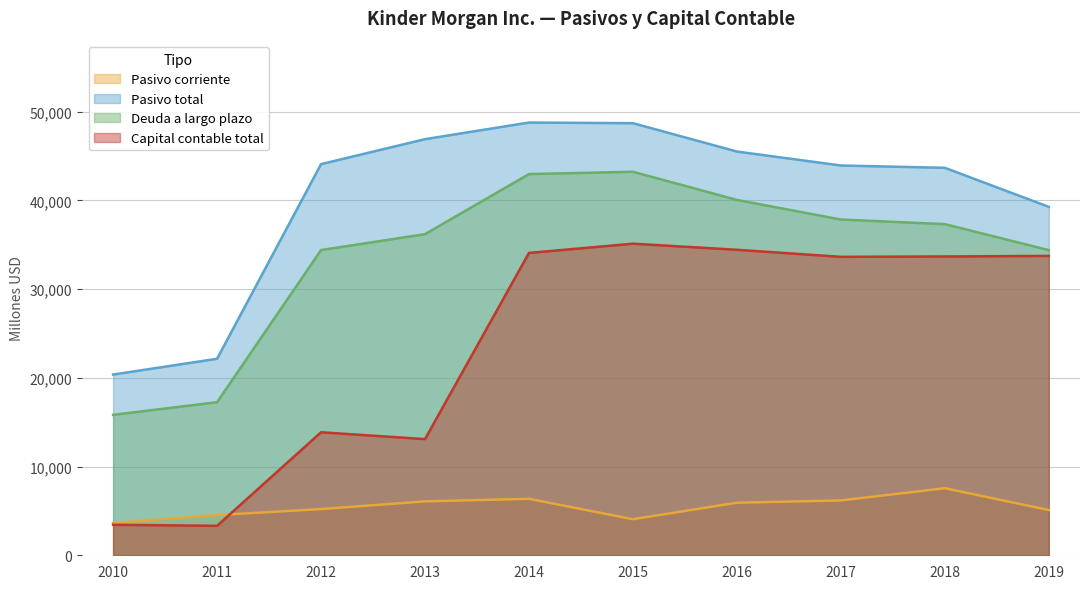

At which label is Deuda a largo plazo closest to 29526?

2019